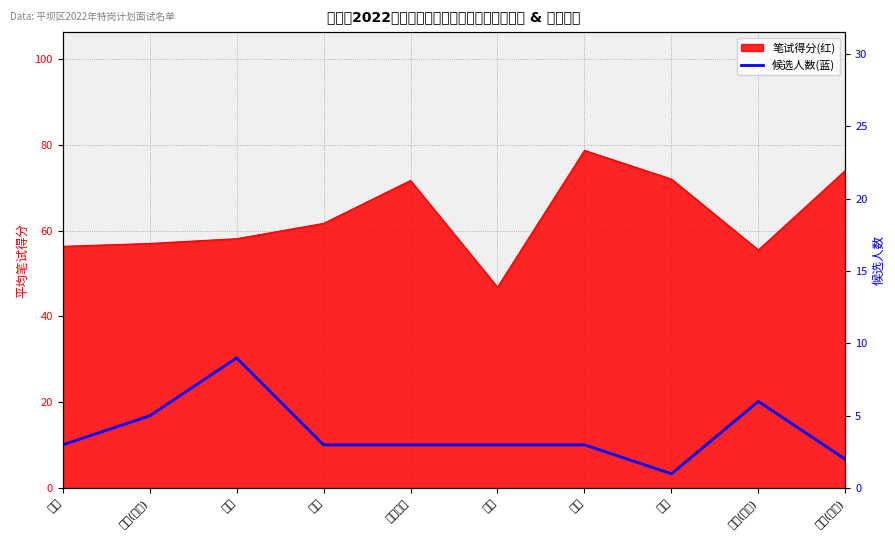

What is the sum of the values at 数学(初中) and 音乐?

8